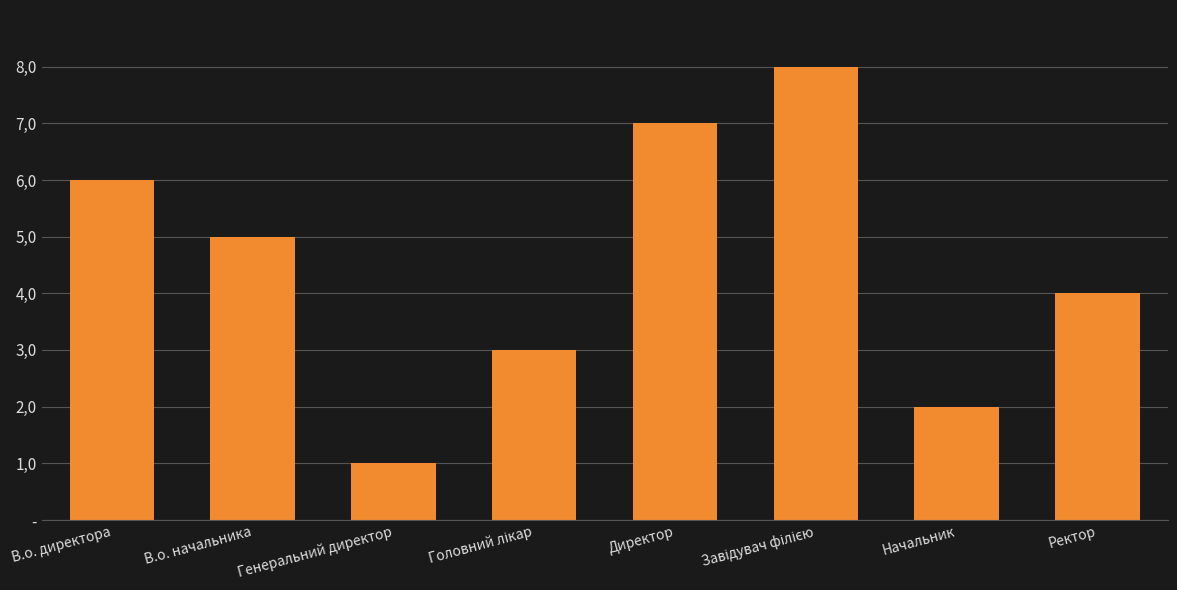

The value at Директор is 3. True or false?

False